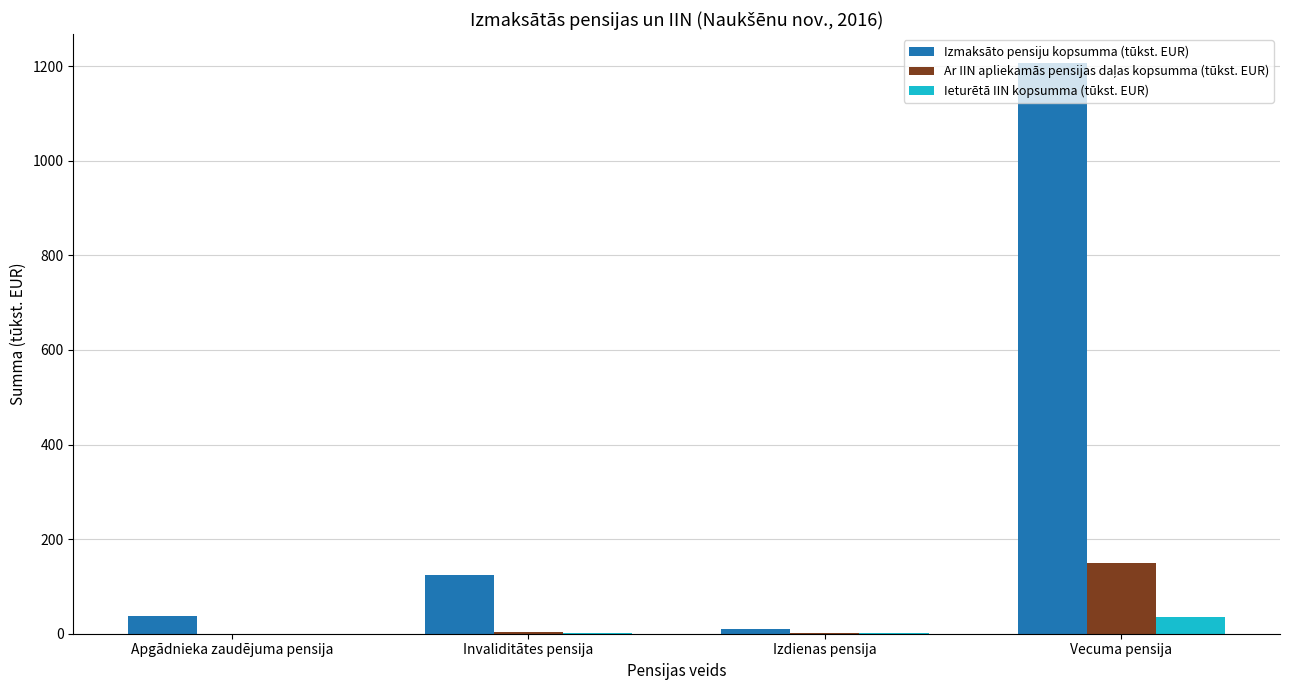

What value does the Izmaksāto pensiju kopsumma (tūkst. EUR) series have at Apgādnieka zaudējuma pensija?

38.3